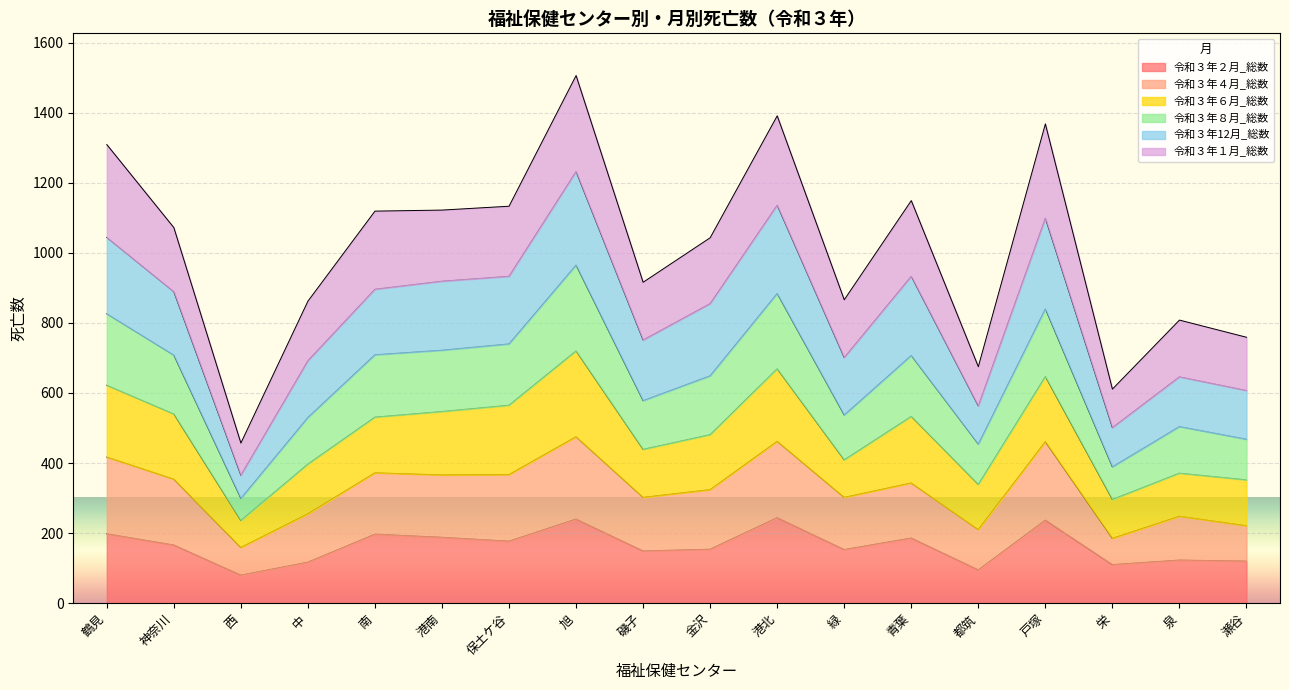

What is the total value across all series at 神奈川?

1072